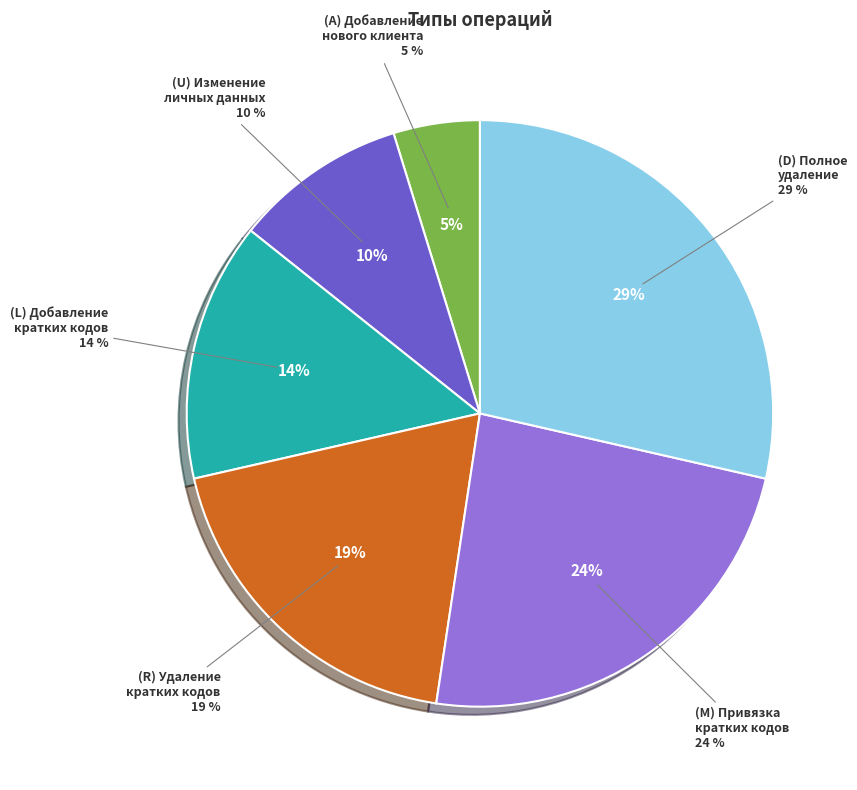

What is the largest slice in the pie chart?

(D) Полное удаление информации о клиенте